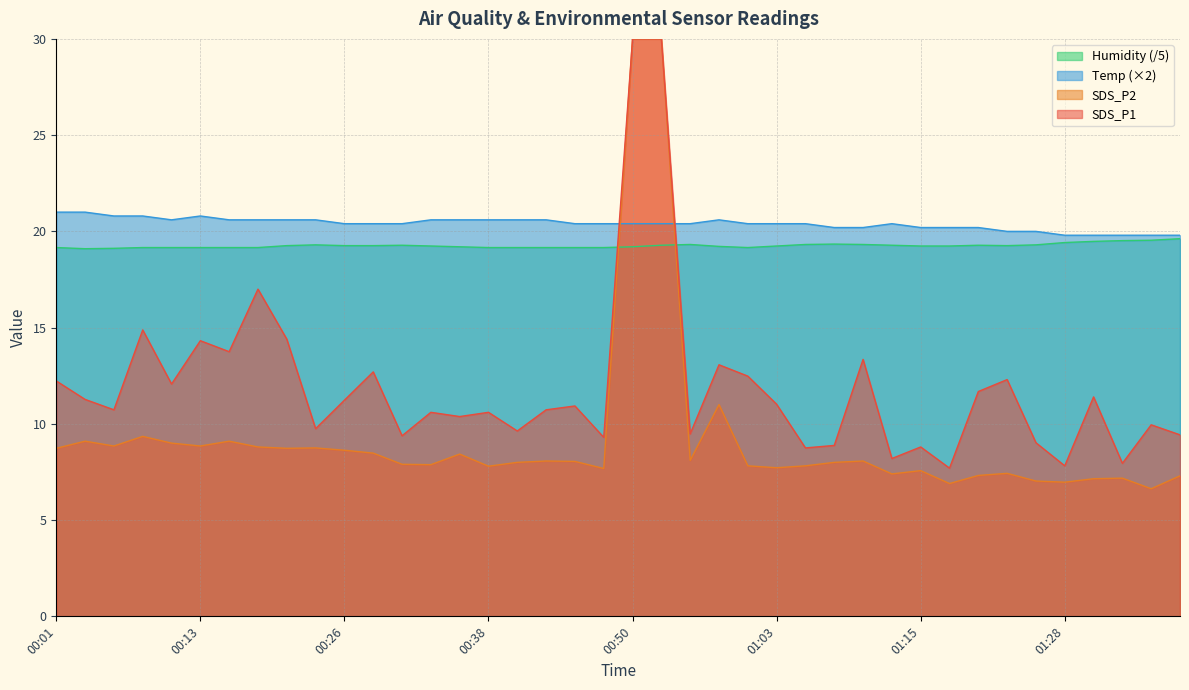

Which label corresponds to the smallest value in the chart?

00:03